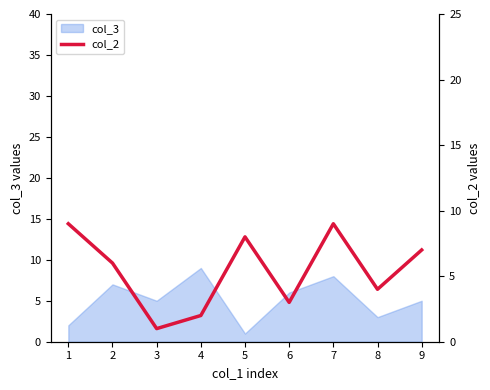

Read the value at 1.

9